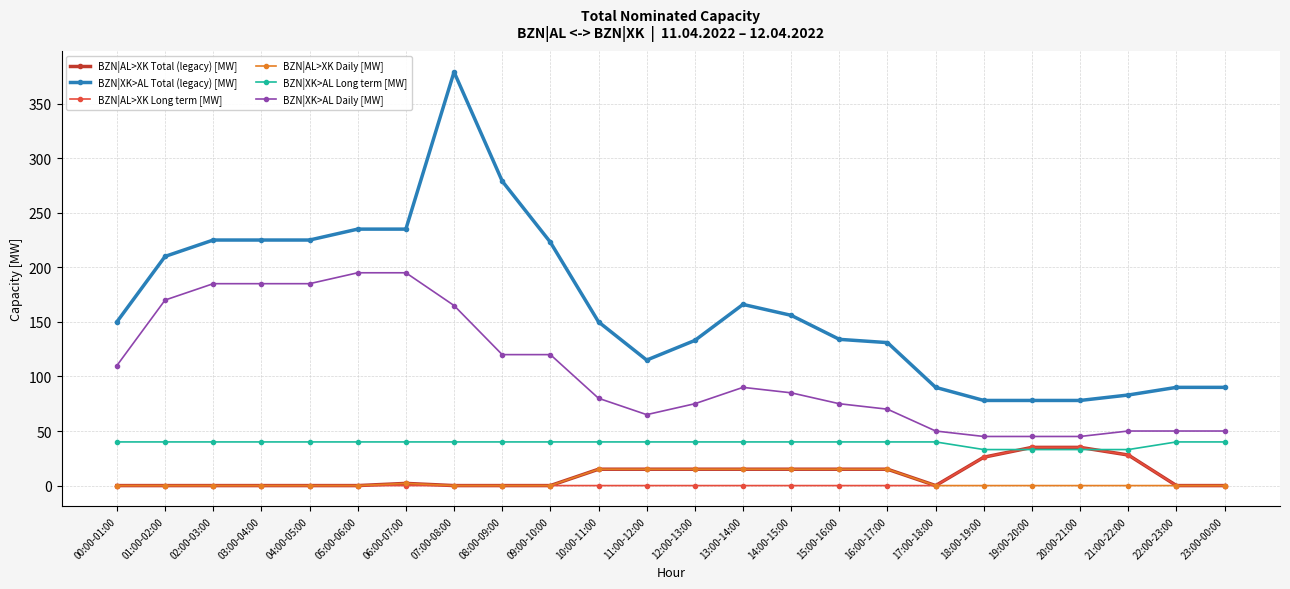

What is the sum of all BZN|AL>XK Long term [MW] values?

124